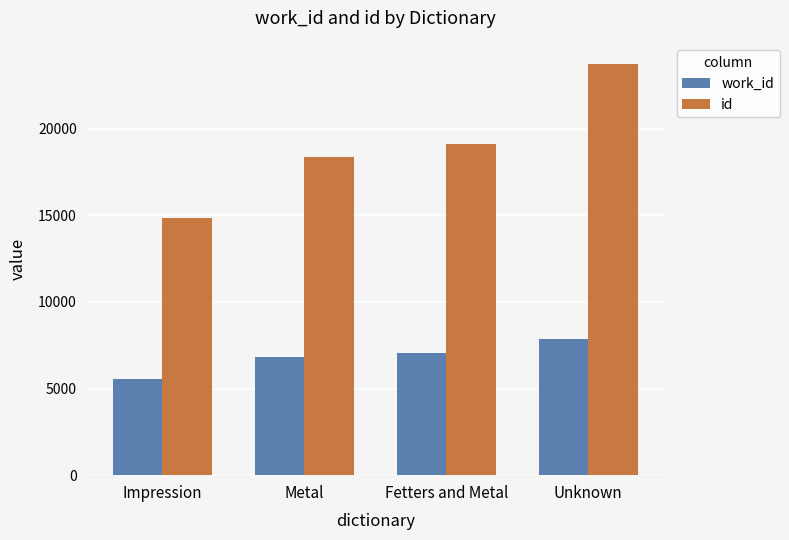

At which label does work_id reach its minimum?

Impression